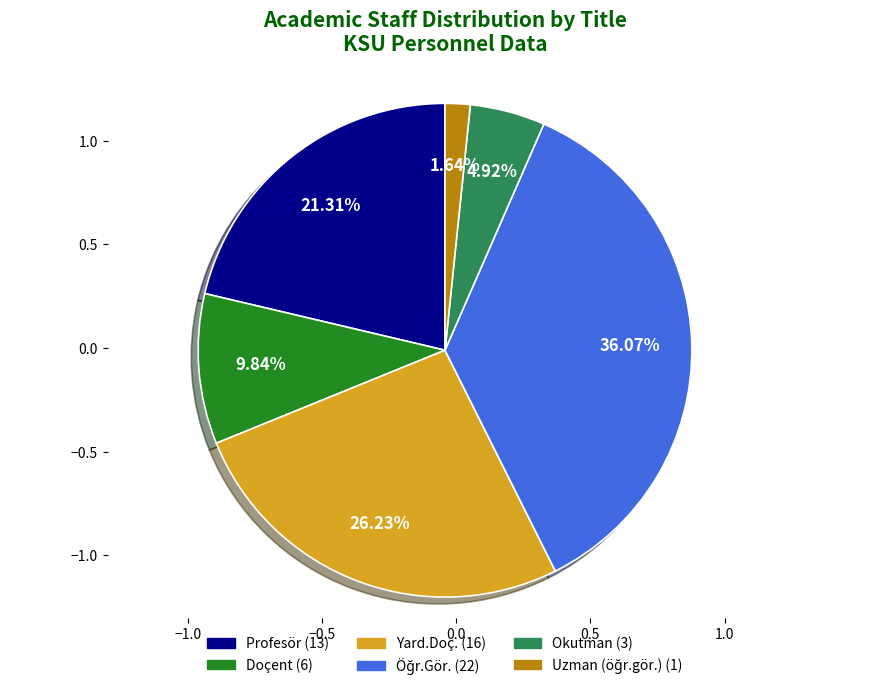

Does Profesör represent more than half of the total?

No